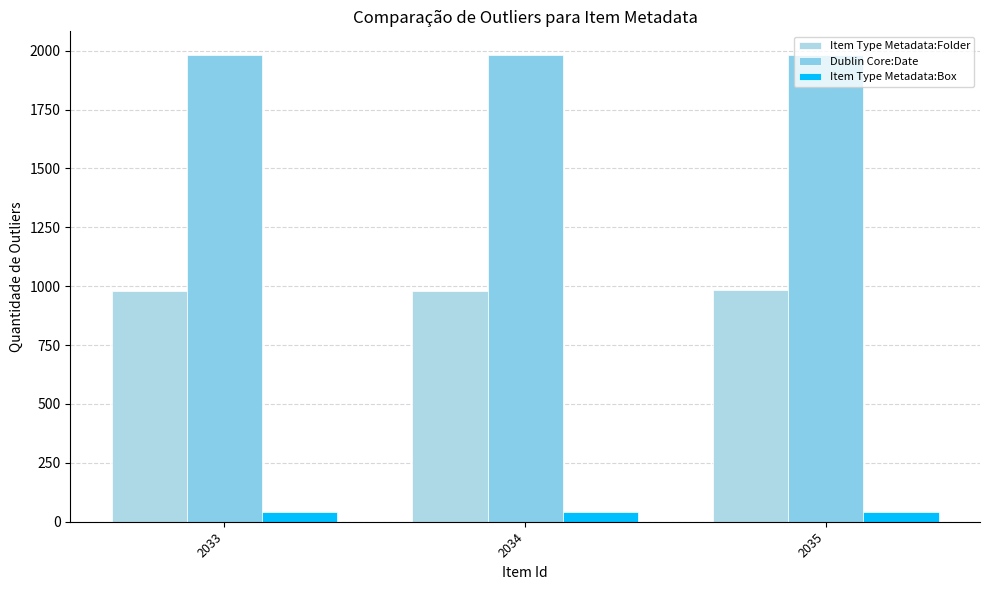

How many bars are there in total?

9